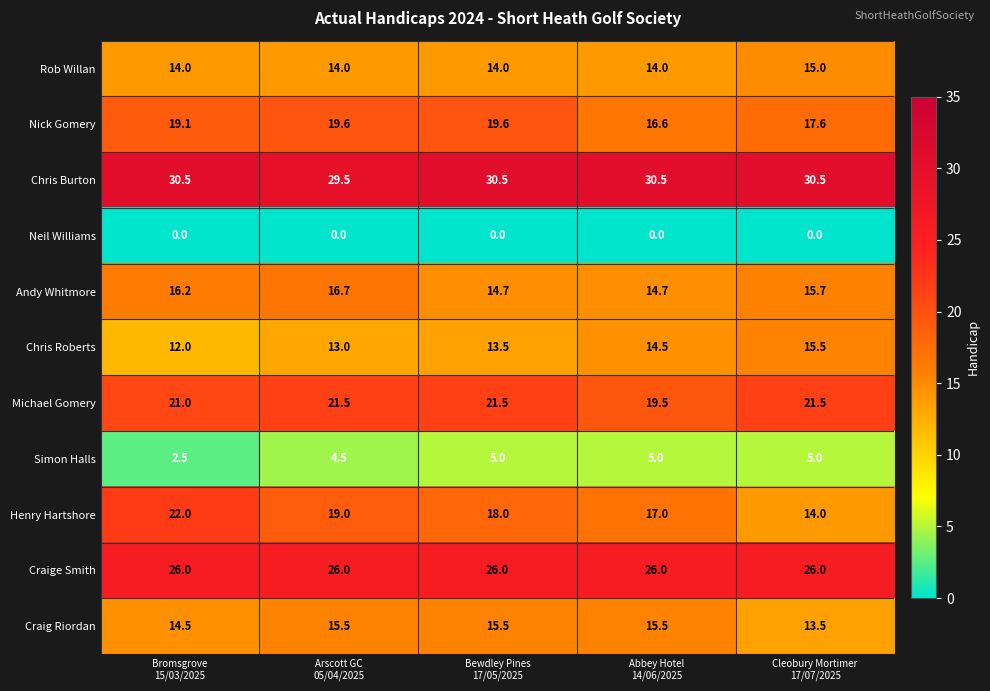

Which series has the largest total across all categories?

Chris Burton